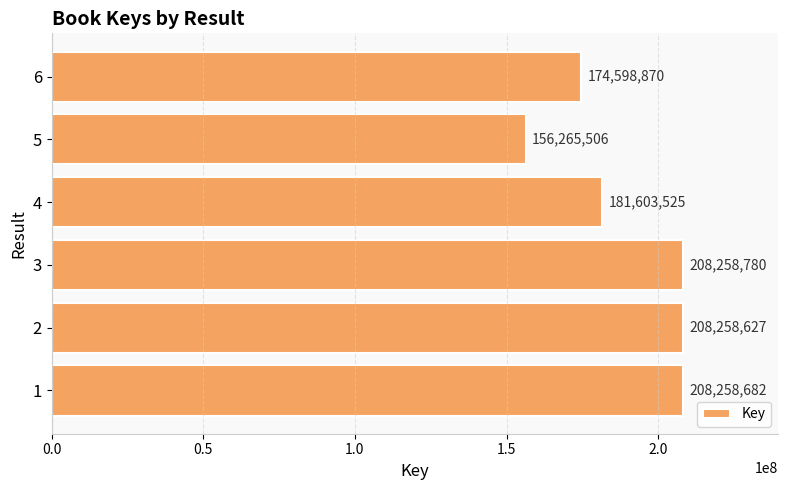

Which category has the highest value across all series?

3